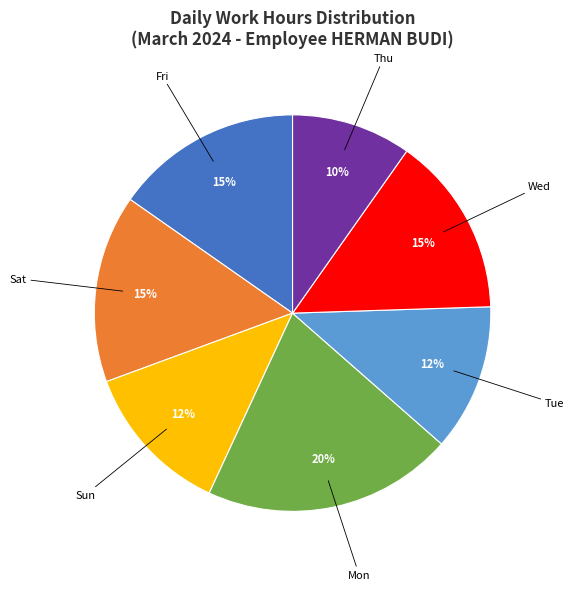

To the nearest percent, what is the average slice percentage?

14%